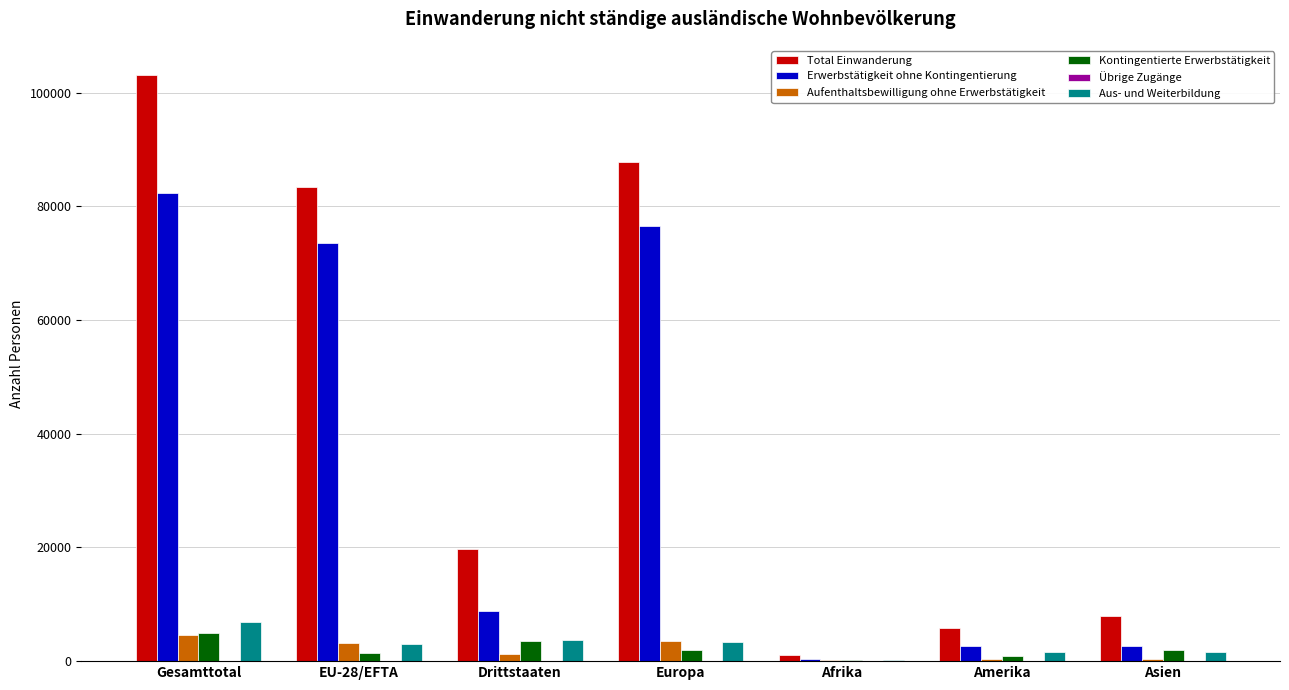

Which series has the largest total across all categories?

Total Einwanderung